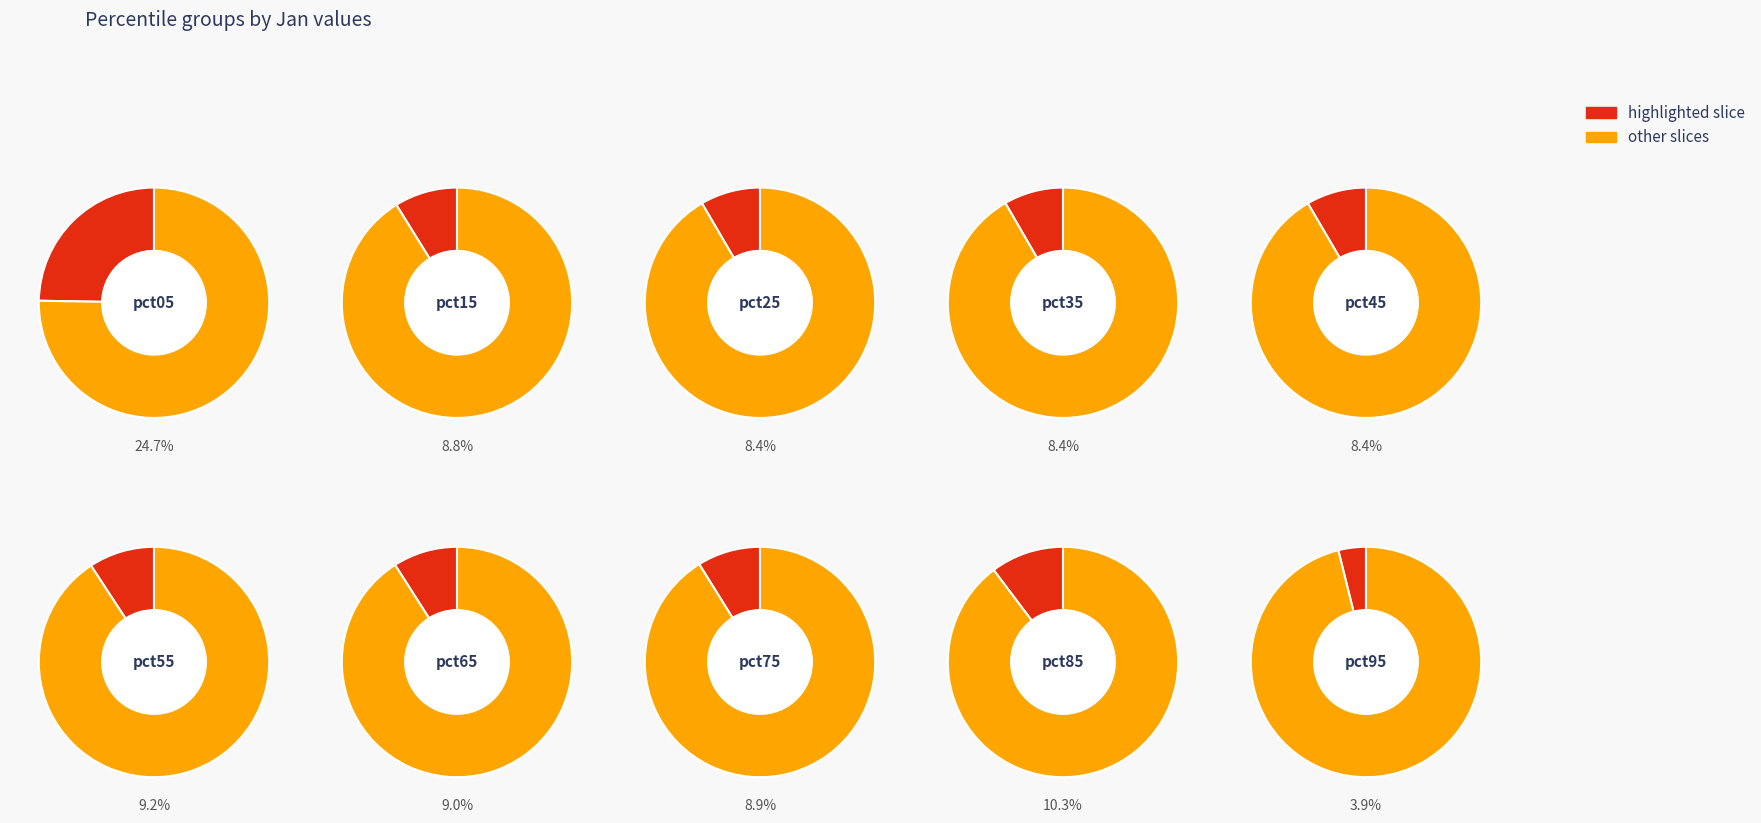

To the nearest percent, what percentage of the pie is pct65?

9%